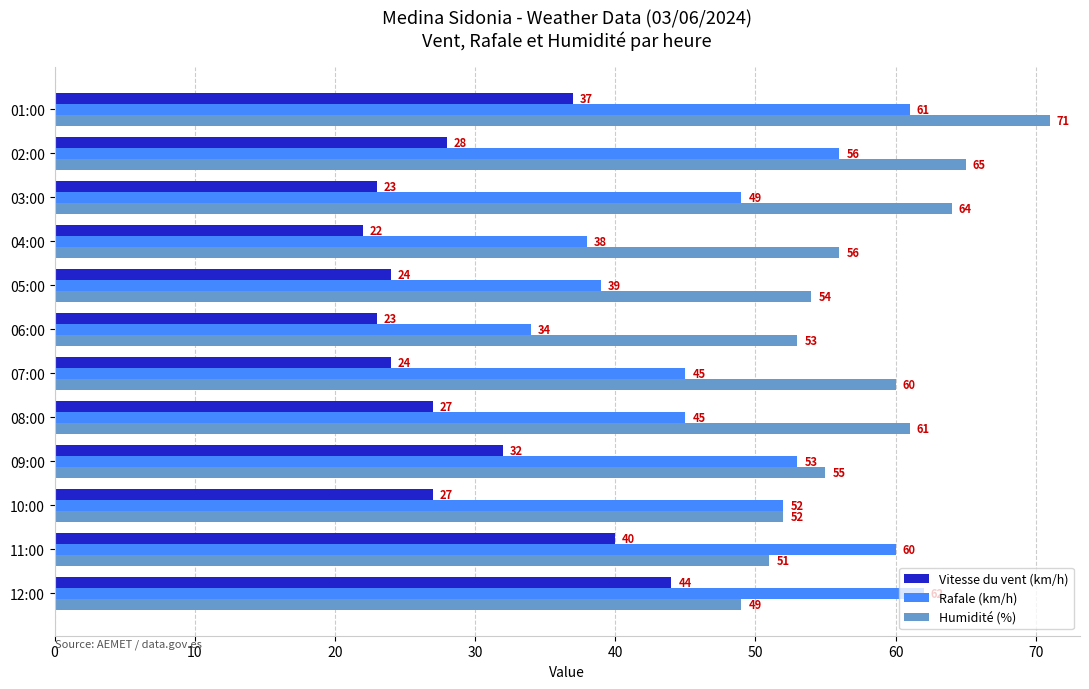

True or false: Humidité (%) has a value of 24 at 02:00.

False